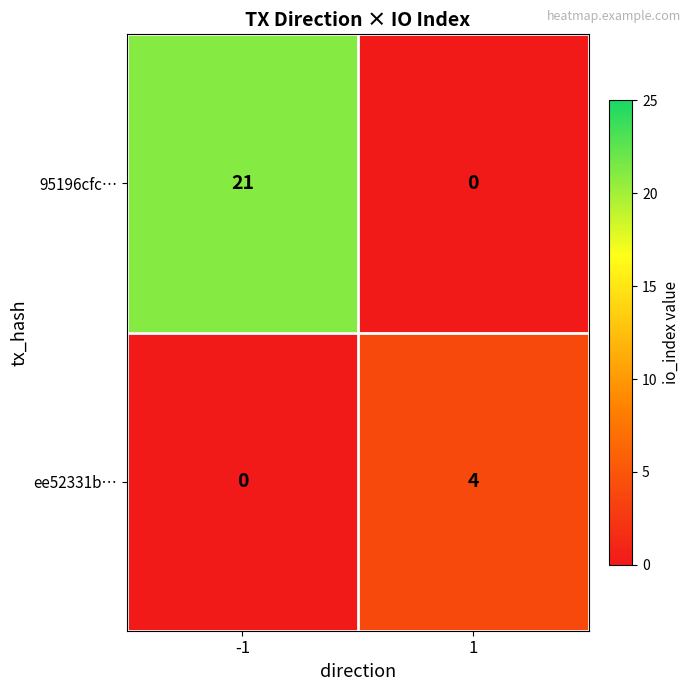

The 95196cfc… series shows 0 at 1. True or false?

True